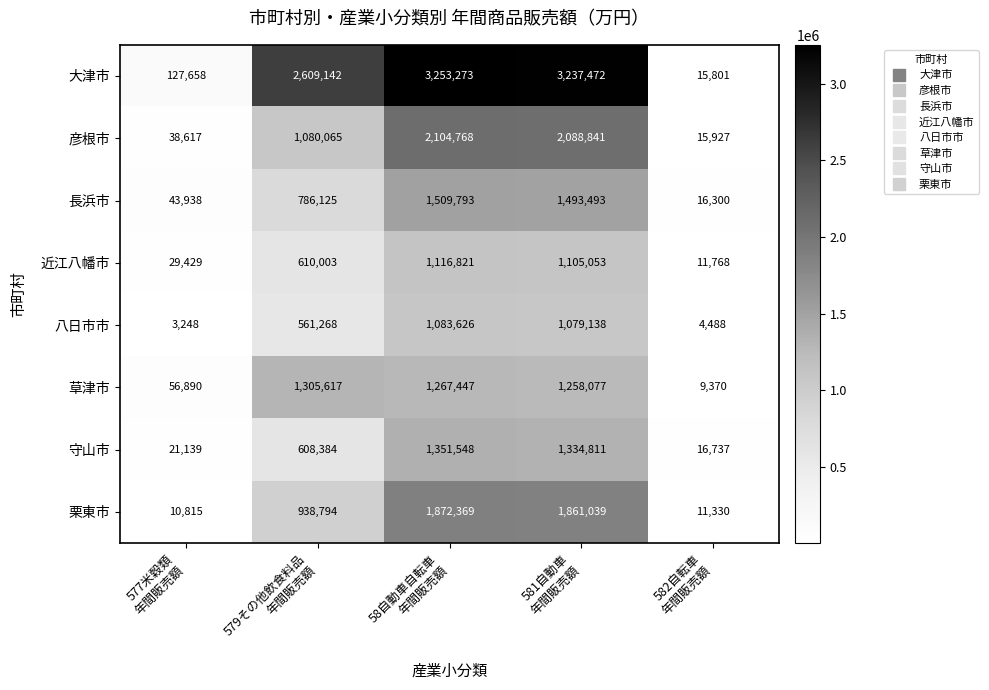

Which series has the largest total across all categories?

大津市